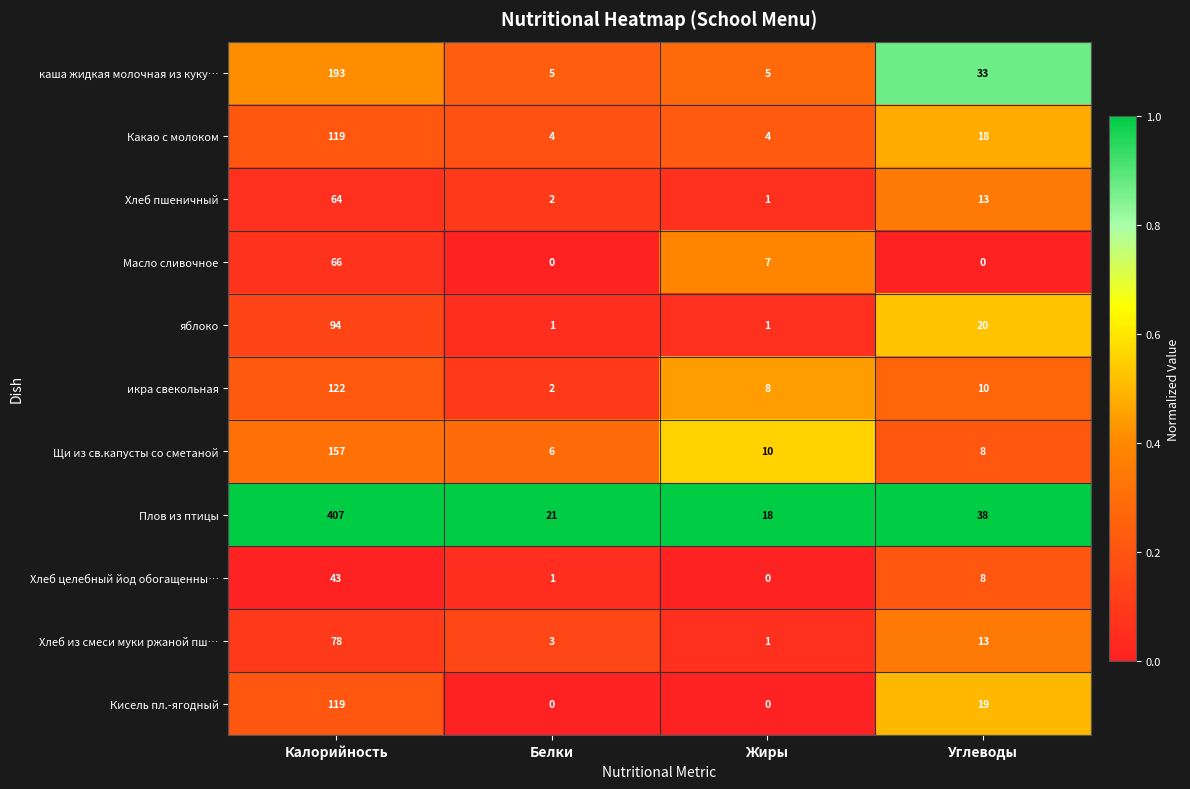

What is the average value of the Плов из птицы series?

121